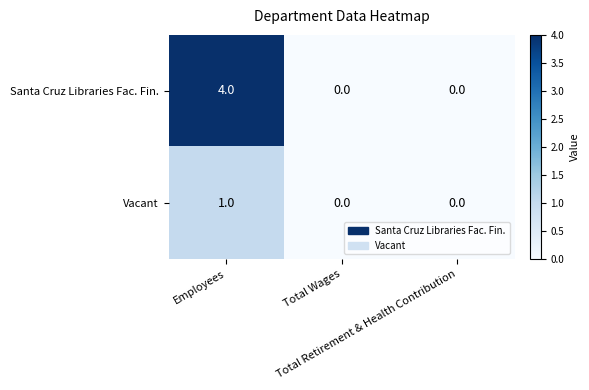

Which series has the largest range (max minus min)?

Santa Cruz Libraries Fac. Fin.